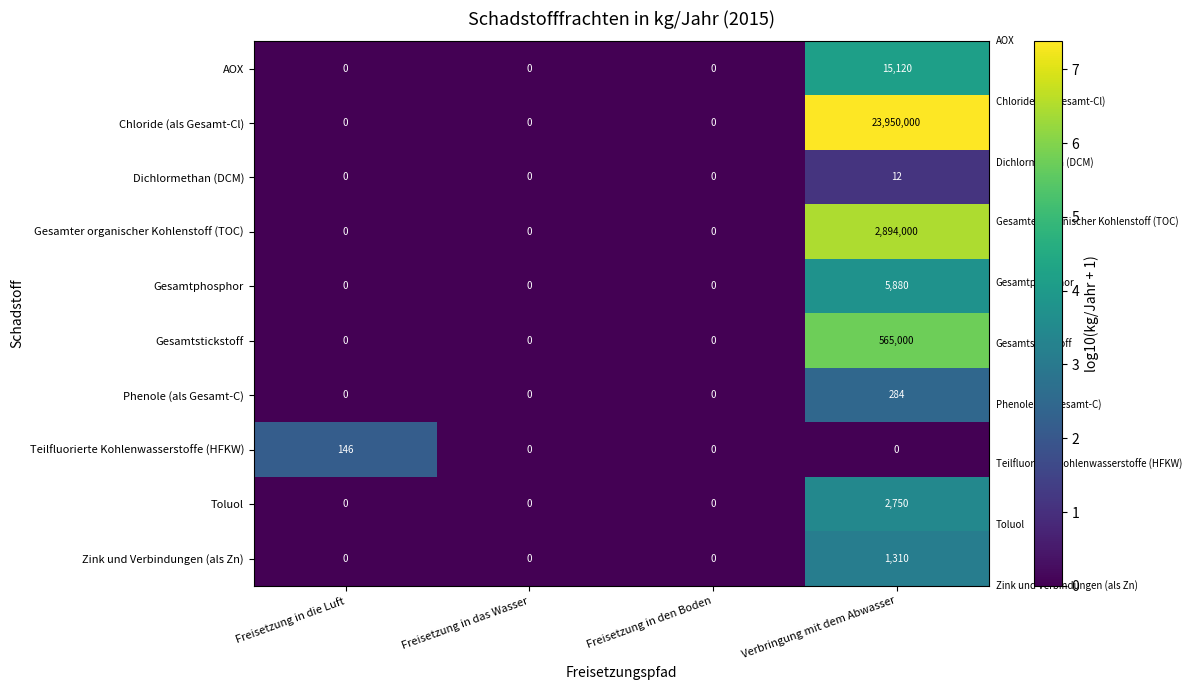

Count the number of categories in the chart.

4